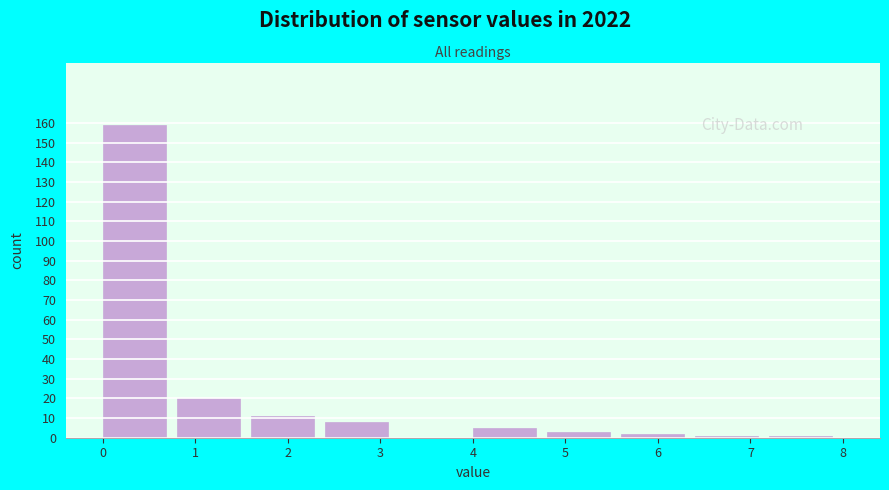

Which range on the x-axis has the tallest bar?

0.0 to 0.8